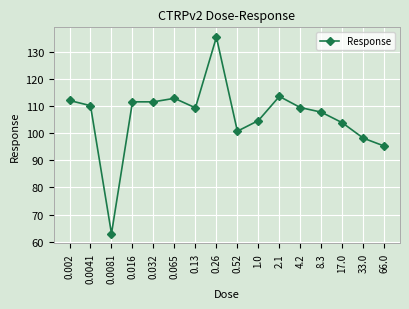

What is the value of the 11th point from the left?

113.5